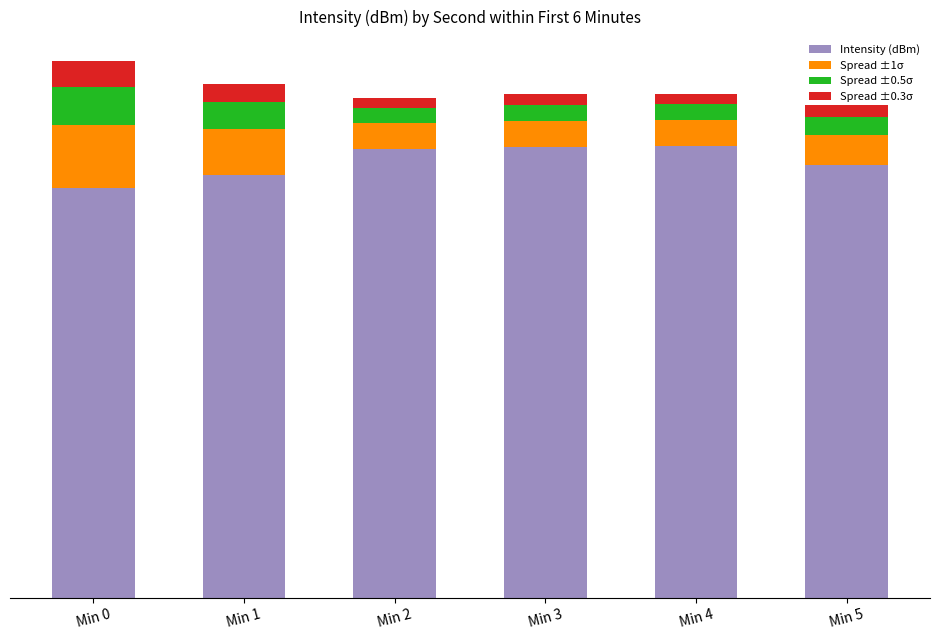

What are all the series names shown in the legend?

Intensity (dBm), Spread ±1σ, Spread ±0.5σ, Spread ±0.3σ